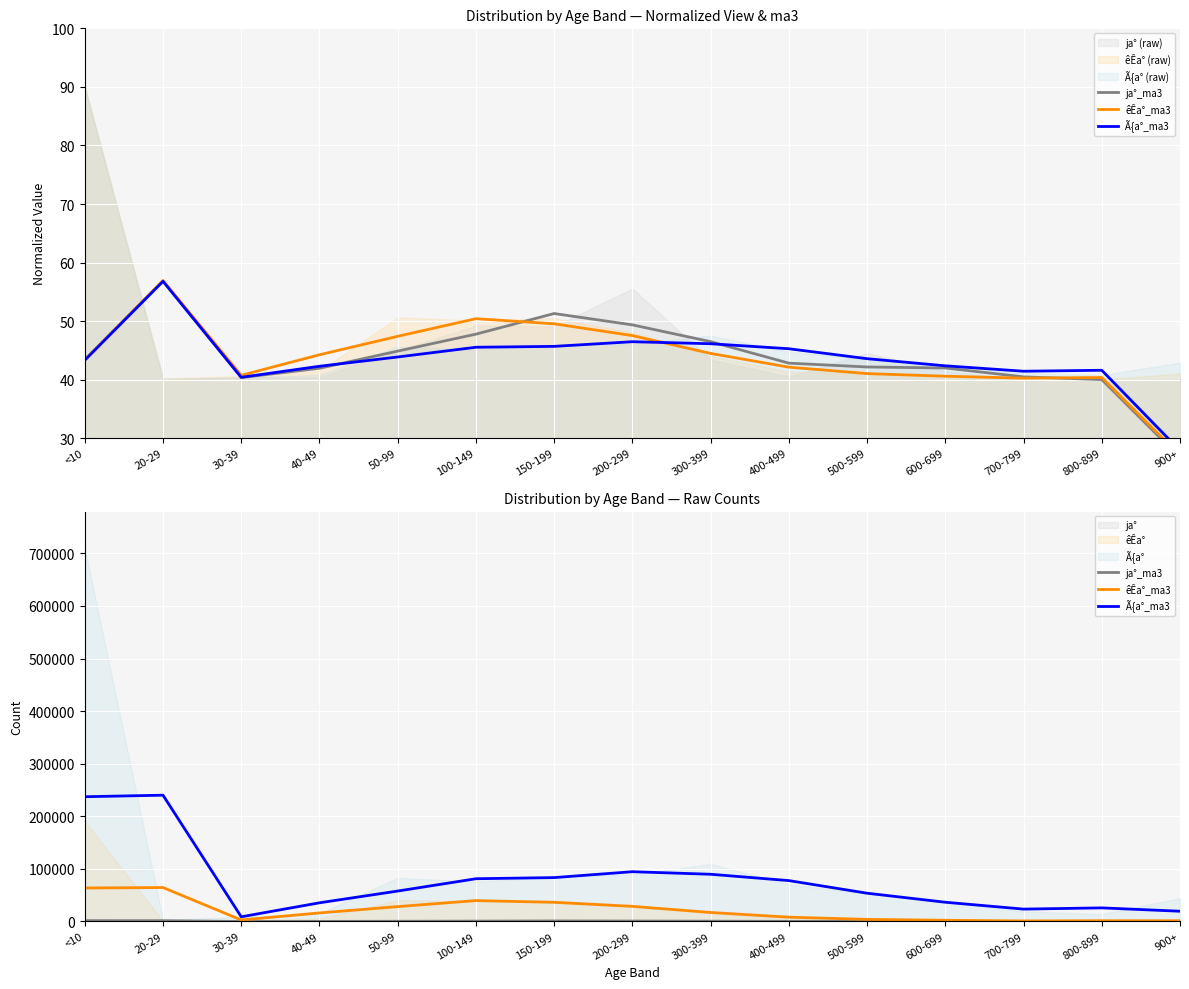

Is it true that êÊa°_ma3 equals 2083.1 at 900+?

False